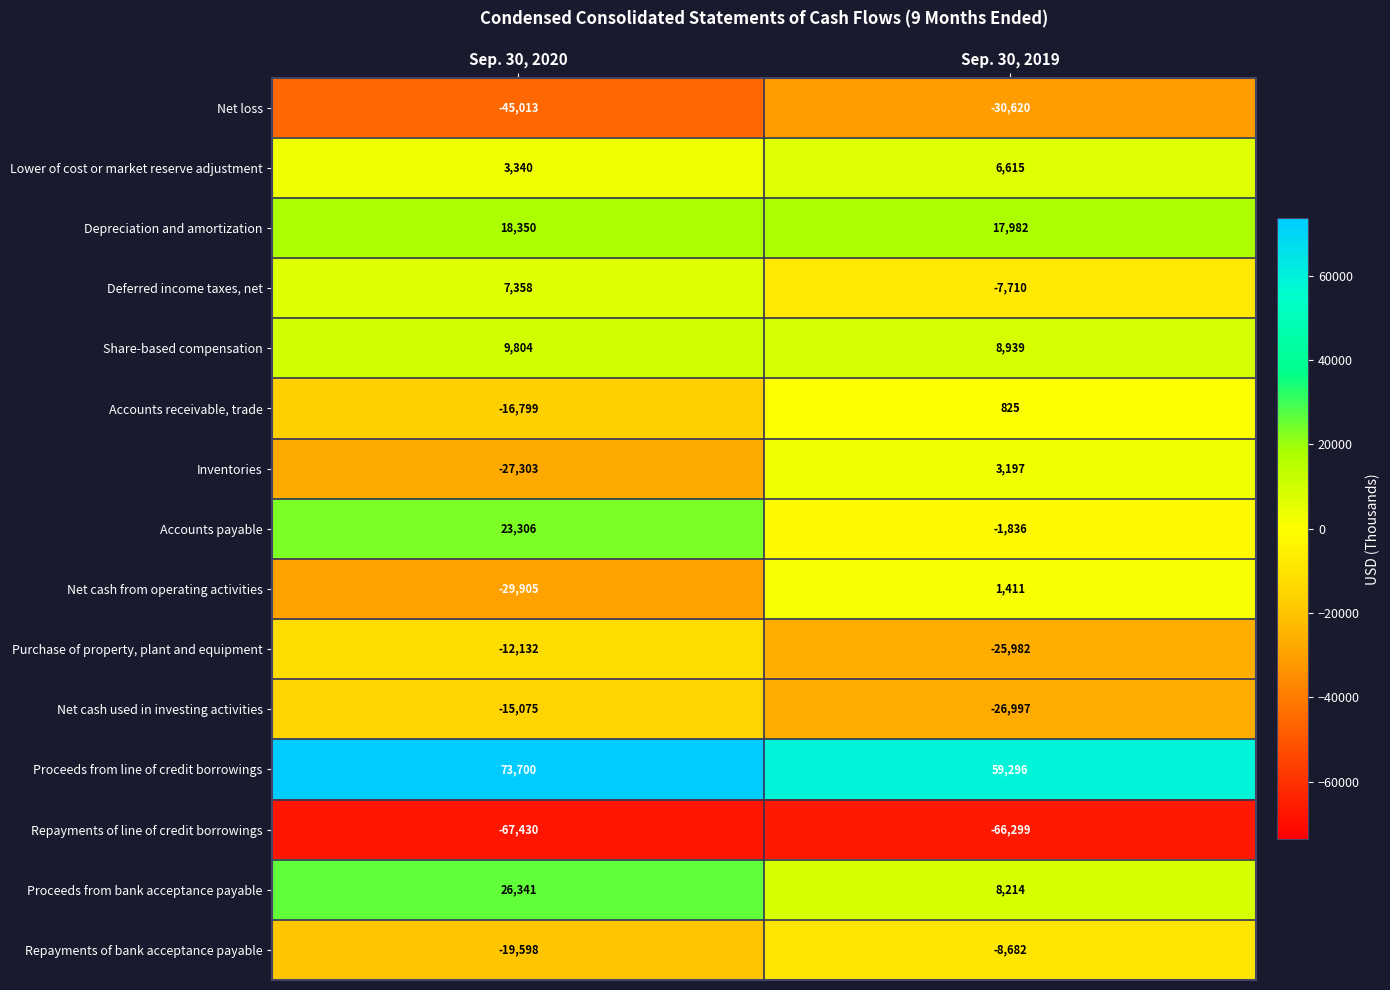

What value does the Share-based compensation series have at Sep. 30, 2020?

9804